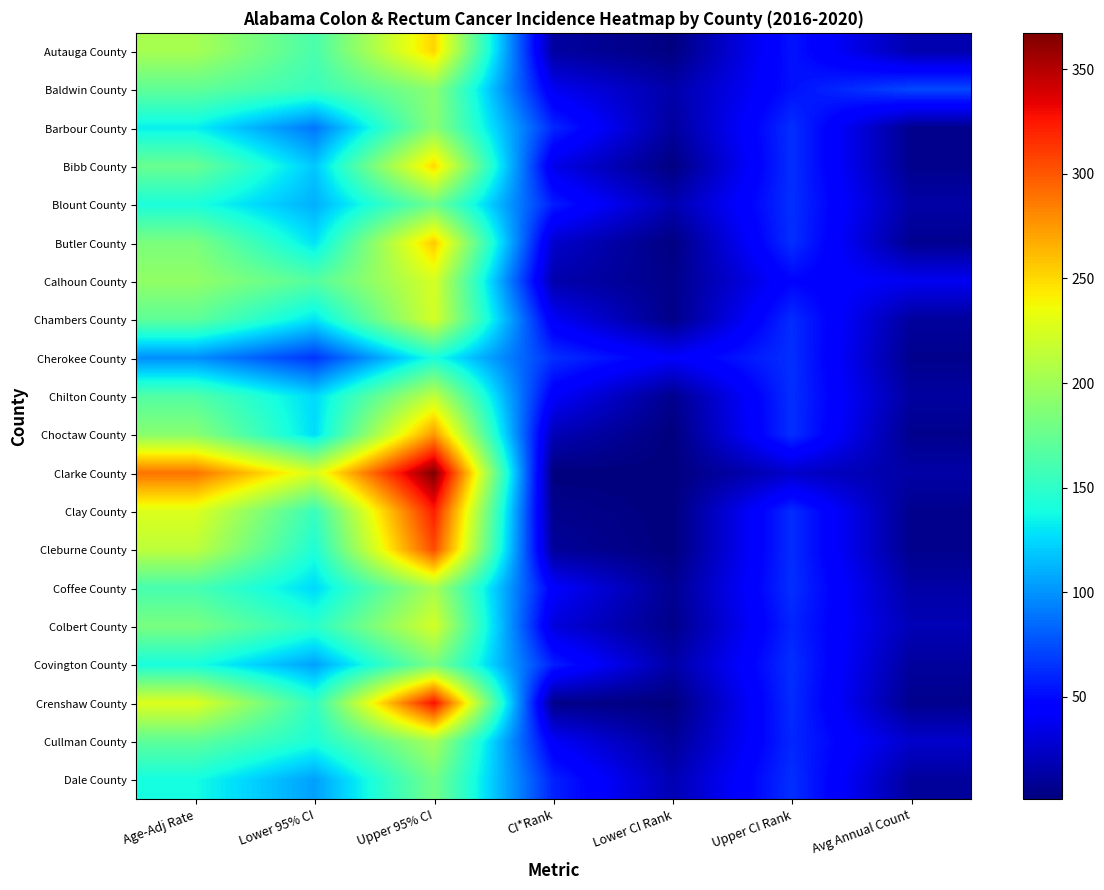

What is the total value across all series at Lower 95% CI?

2675.2